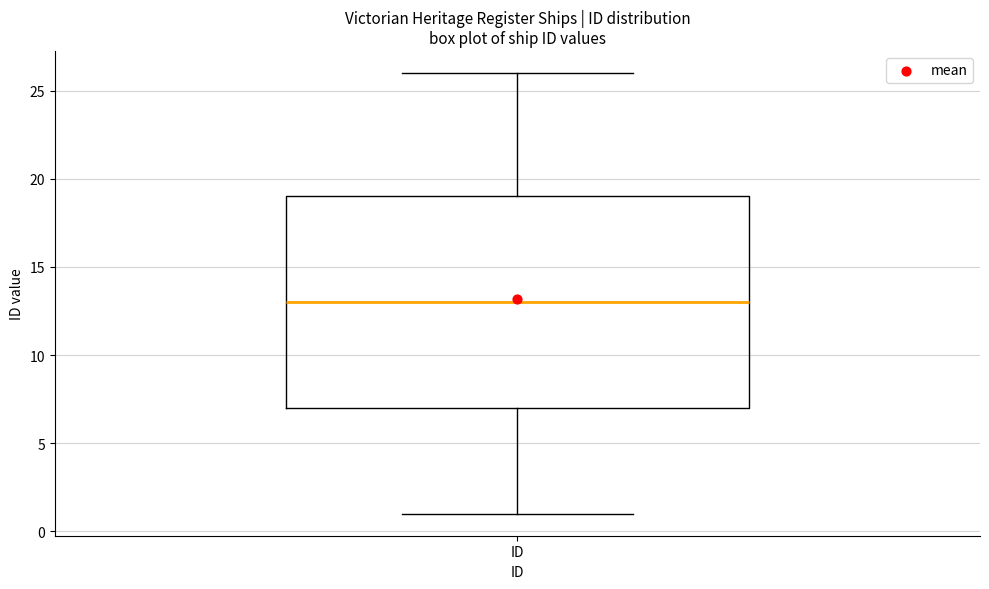

Transcribe this box plot: give where the median line is, the range the box spans, and where the two whiskers end, as read against the y-axis. The values are not printed on the chart, so give them approximately, as read against the axis.

median 13, box 7 to 19, whiskers 1 to 26